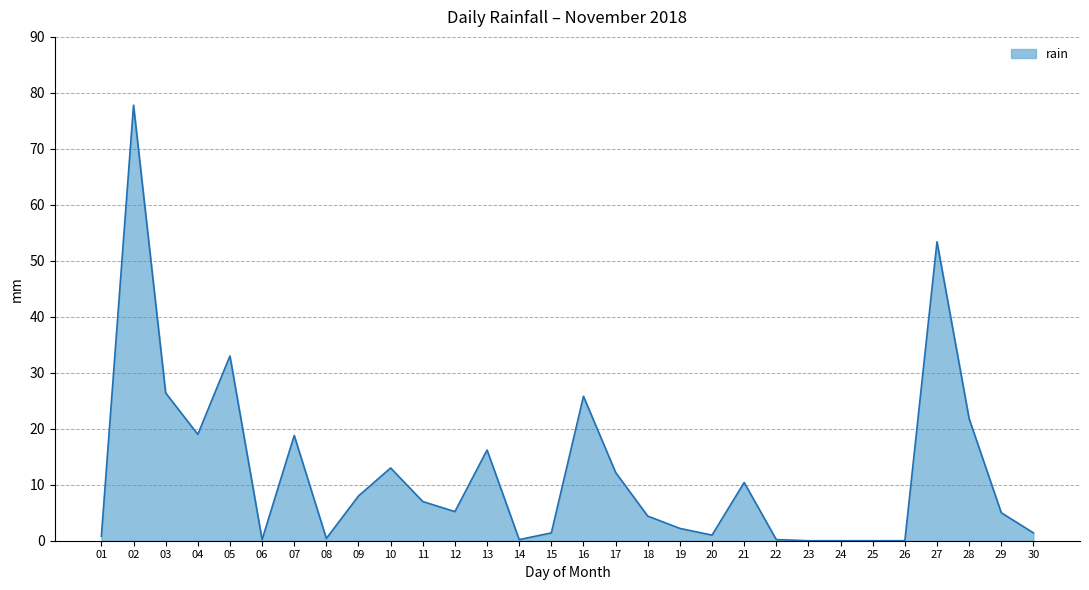

What is the greatest value displayed?

77.8